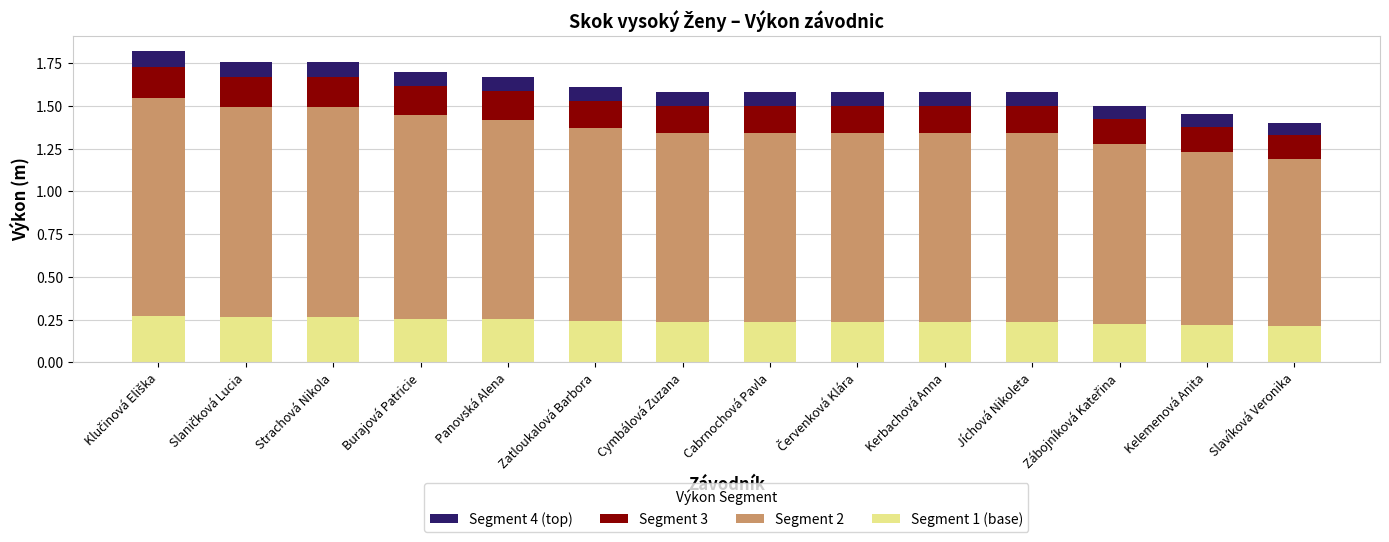

What is the total value across all series at Zatloukalová Barbora?

1.6